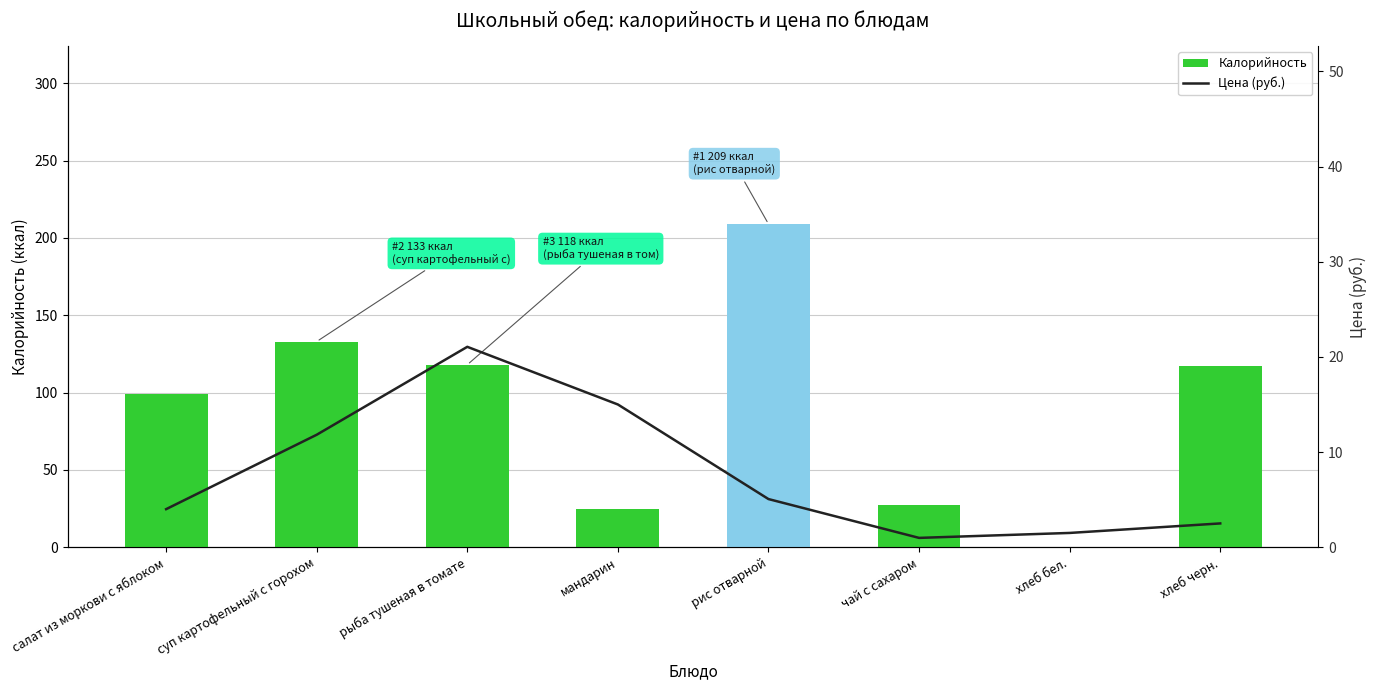

At which label is Цена (руб.) closest to 11?

суп картофельный с горохом